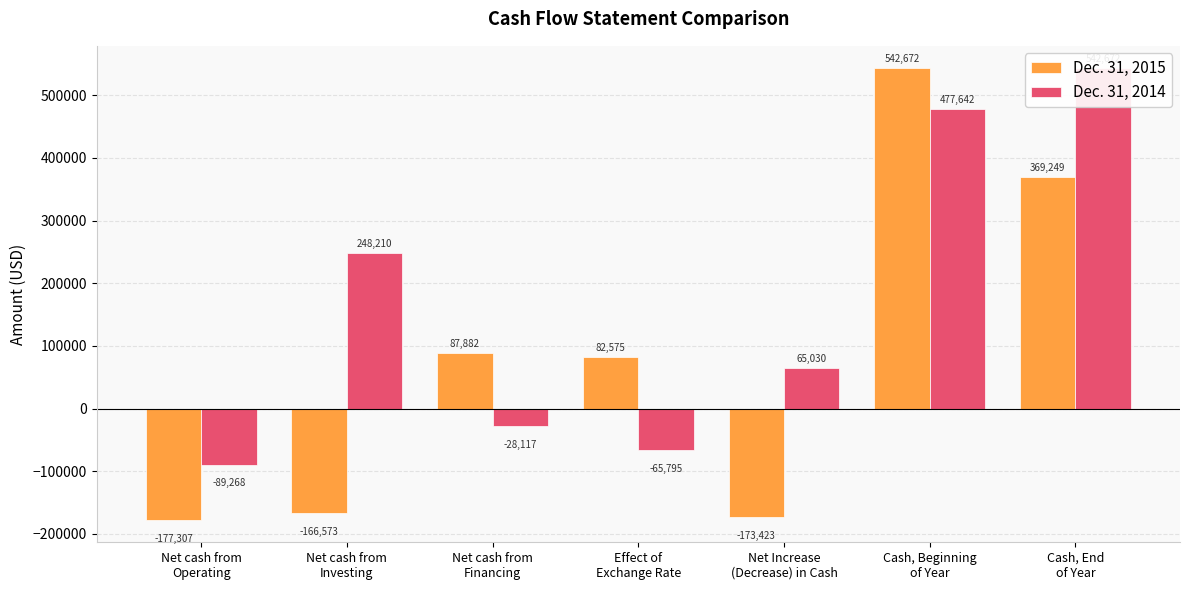

How many data points in Dec. 31, 2014 are less than 65030?

3